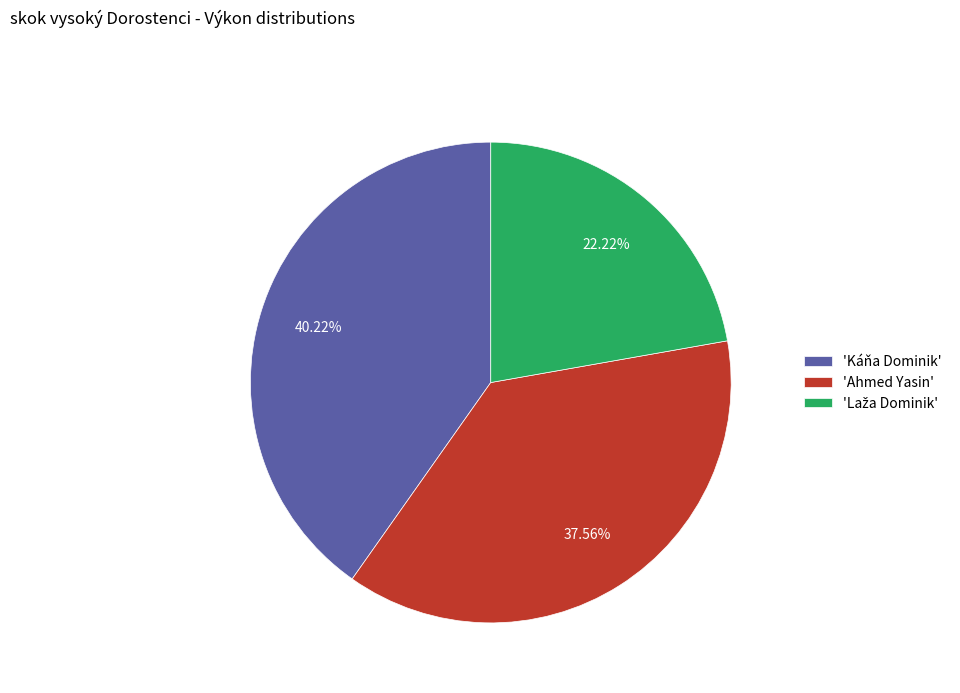

Which slice is the largest?

'Káňa Dominik'